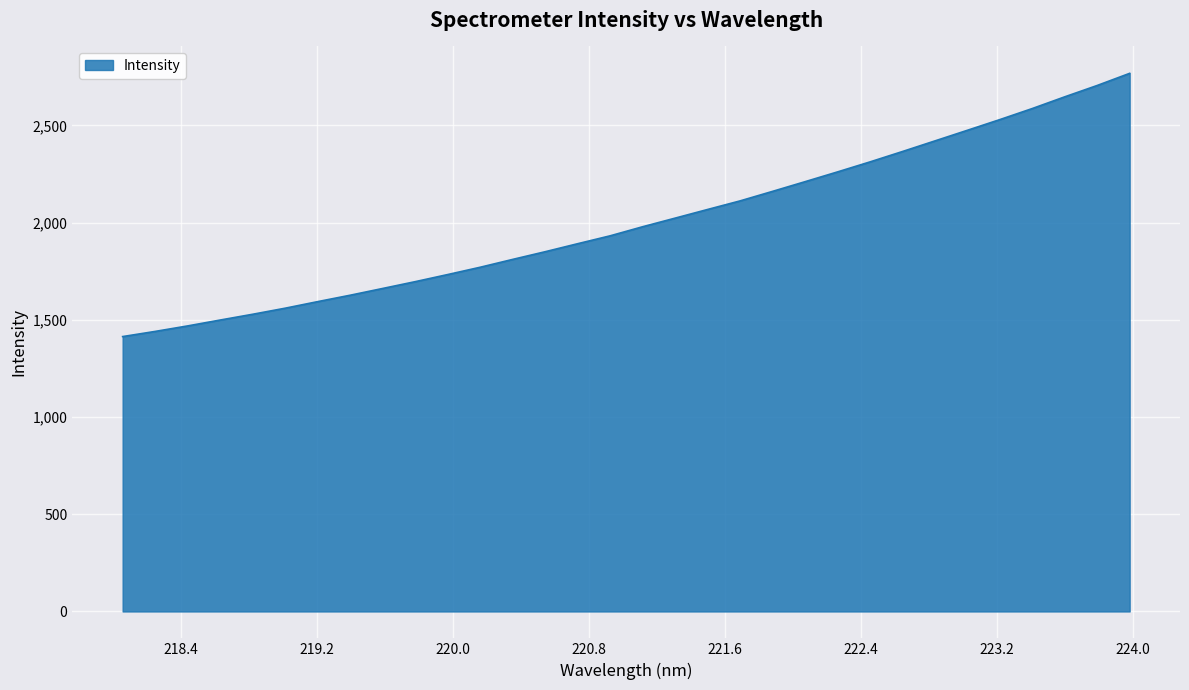

What is the smallest value displayed?

1413.9